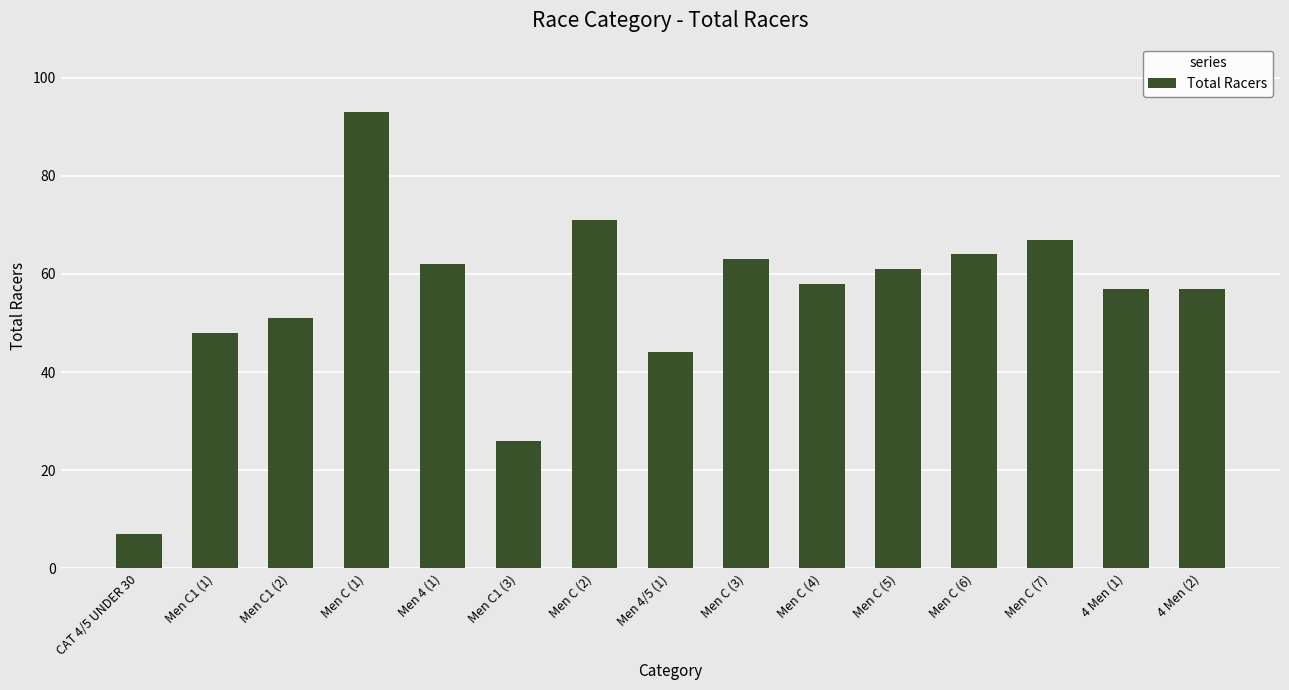

At which label does the data first exceed 58?

Men C (1)